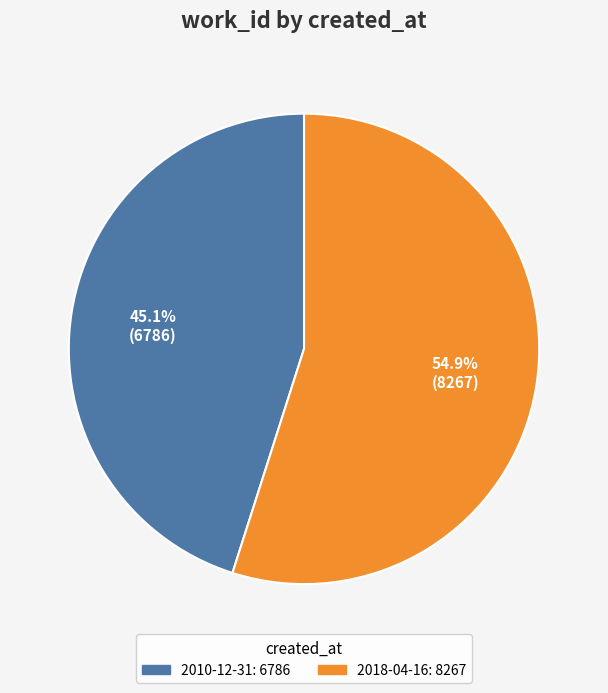

What percentage is NOT represented by 2018-04-16?

45.1%